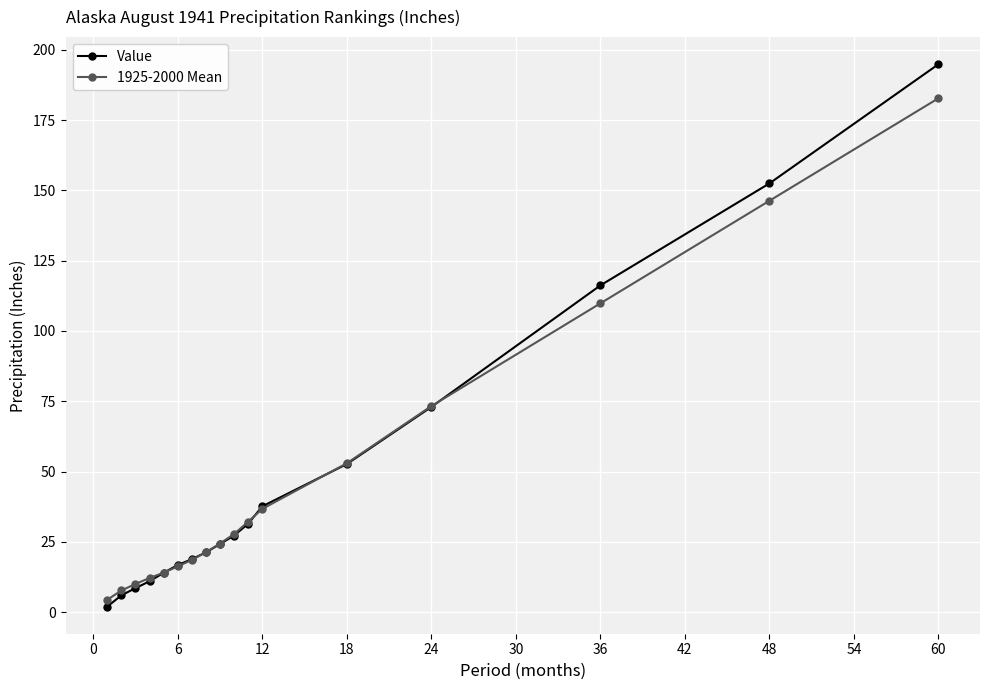

True or false: Value and 1925-2000 Mean intersect in this chart.

True